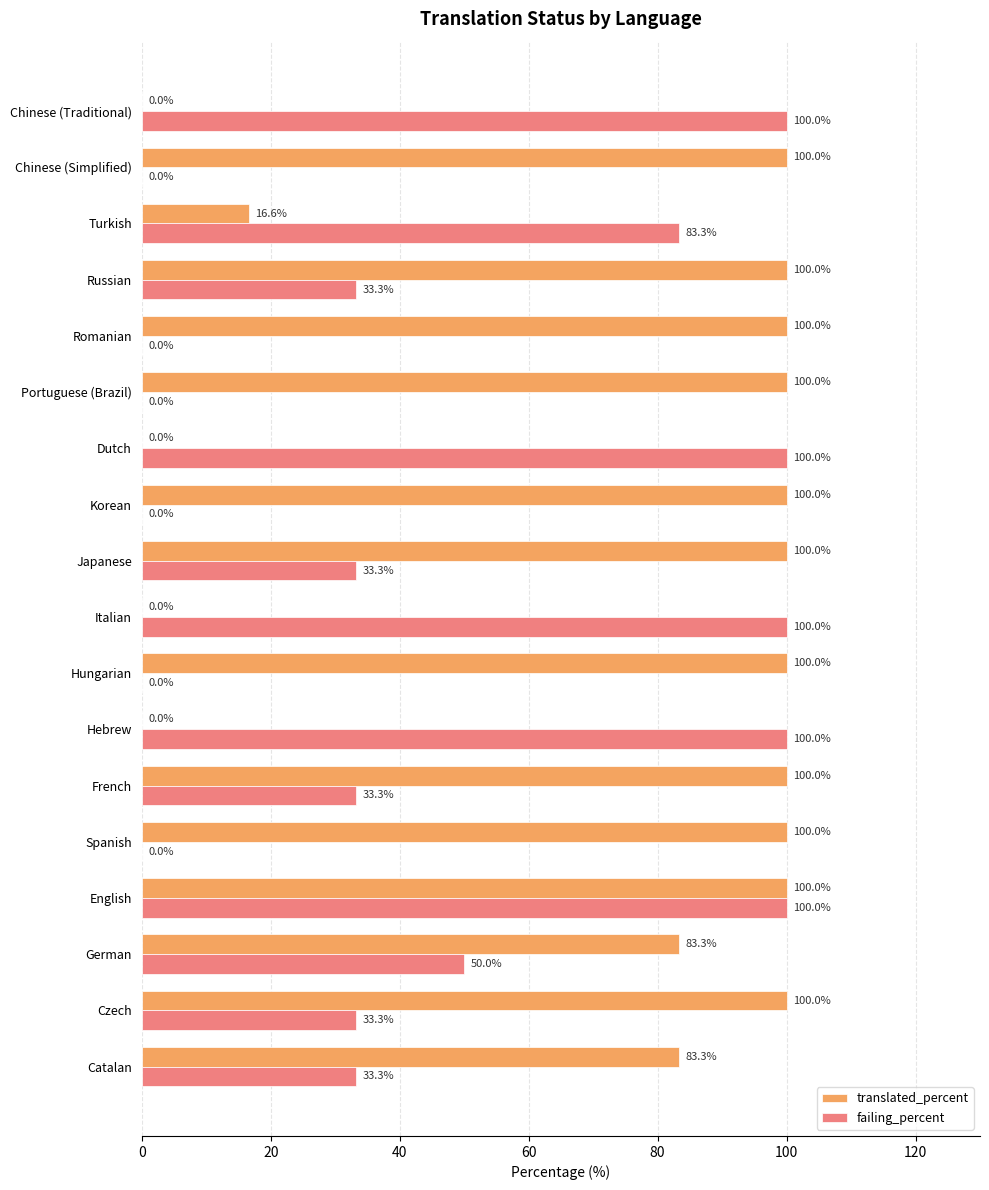

What is the maximum value shown in the chart?

100.0